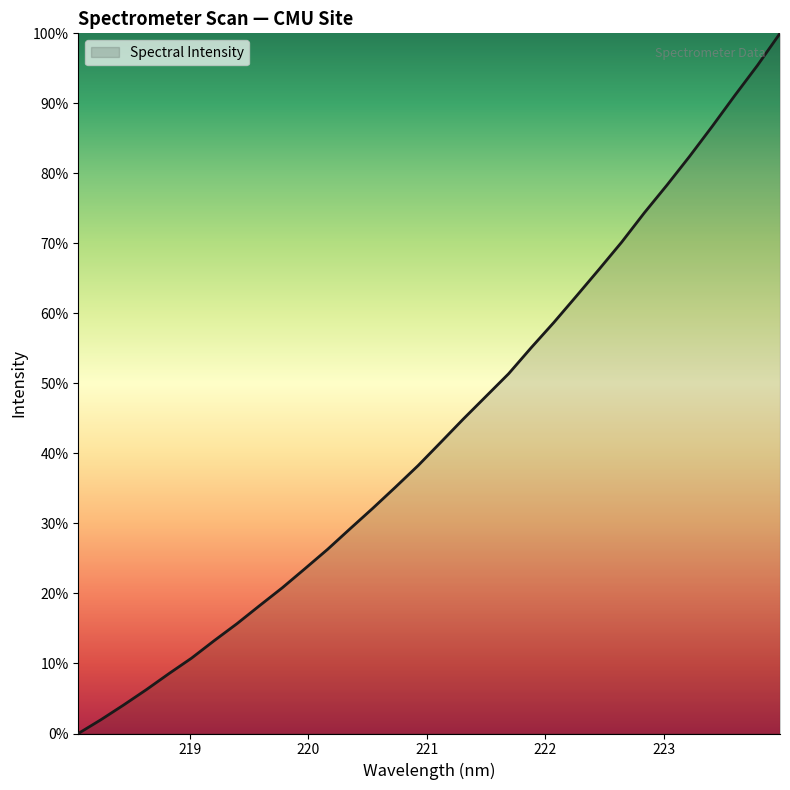

What is the difference between the maximum and minimum values?

100.0